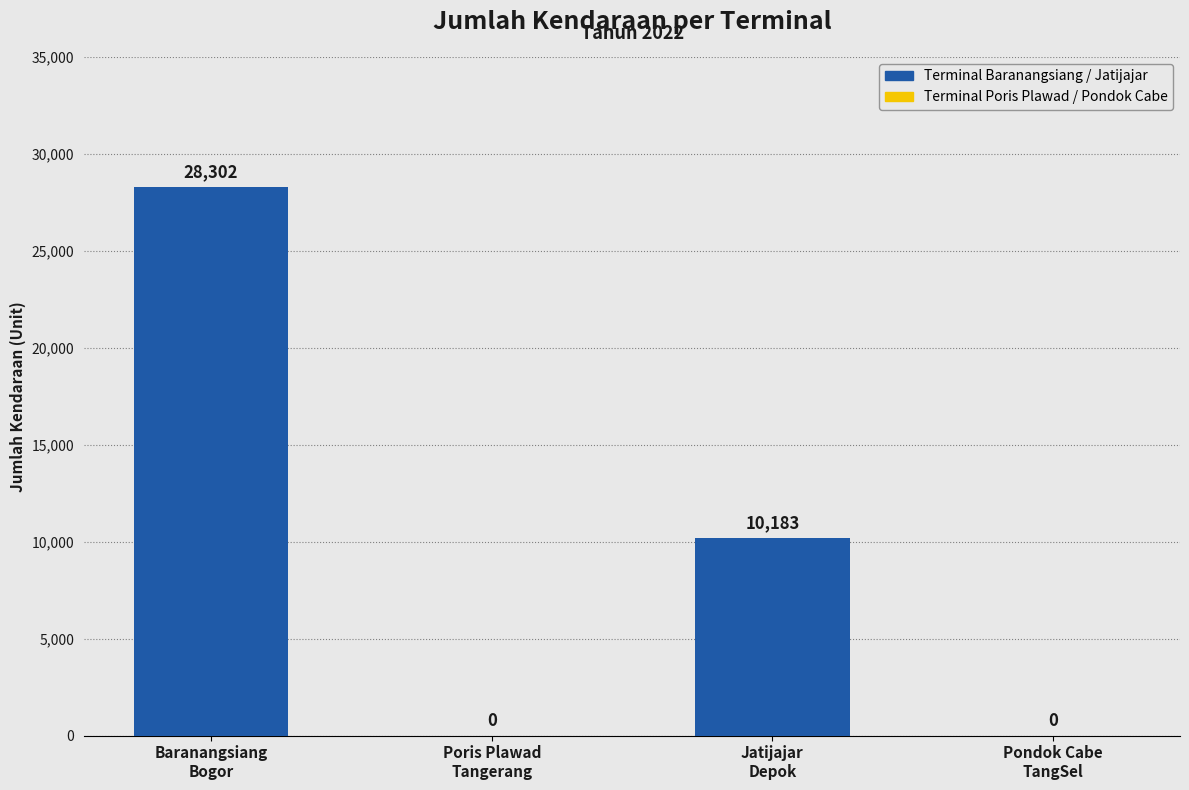

Approximately how many times larger is the value at Jatijajar
Depok compared to Baranangsiang
Bogor?

0.4